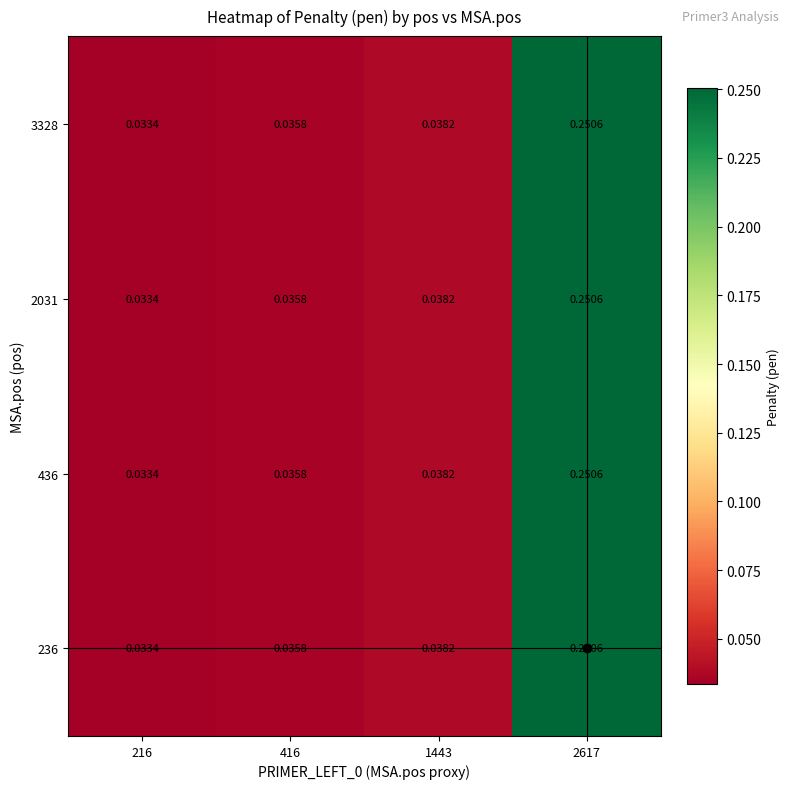

Is the value of 3328 at 1443 greater than the value of 2031 at 2617?

No